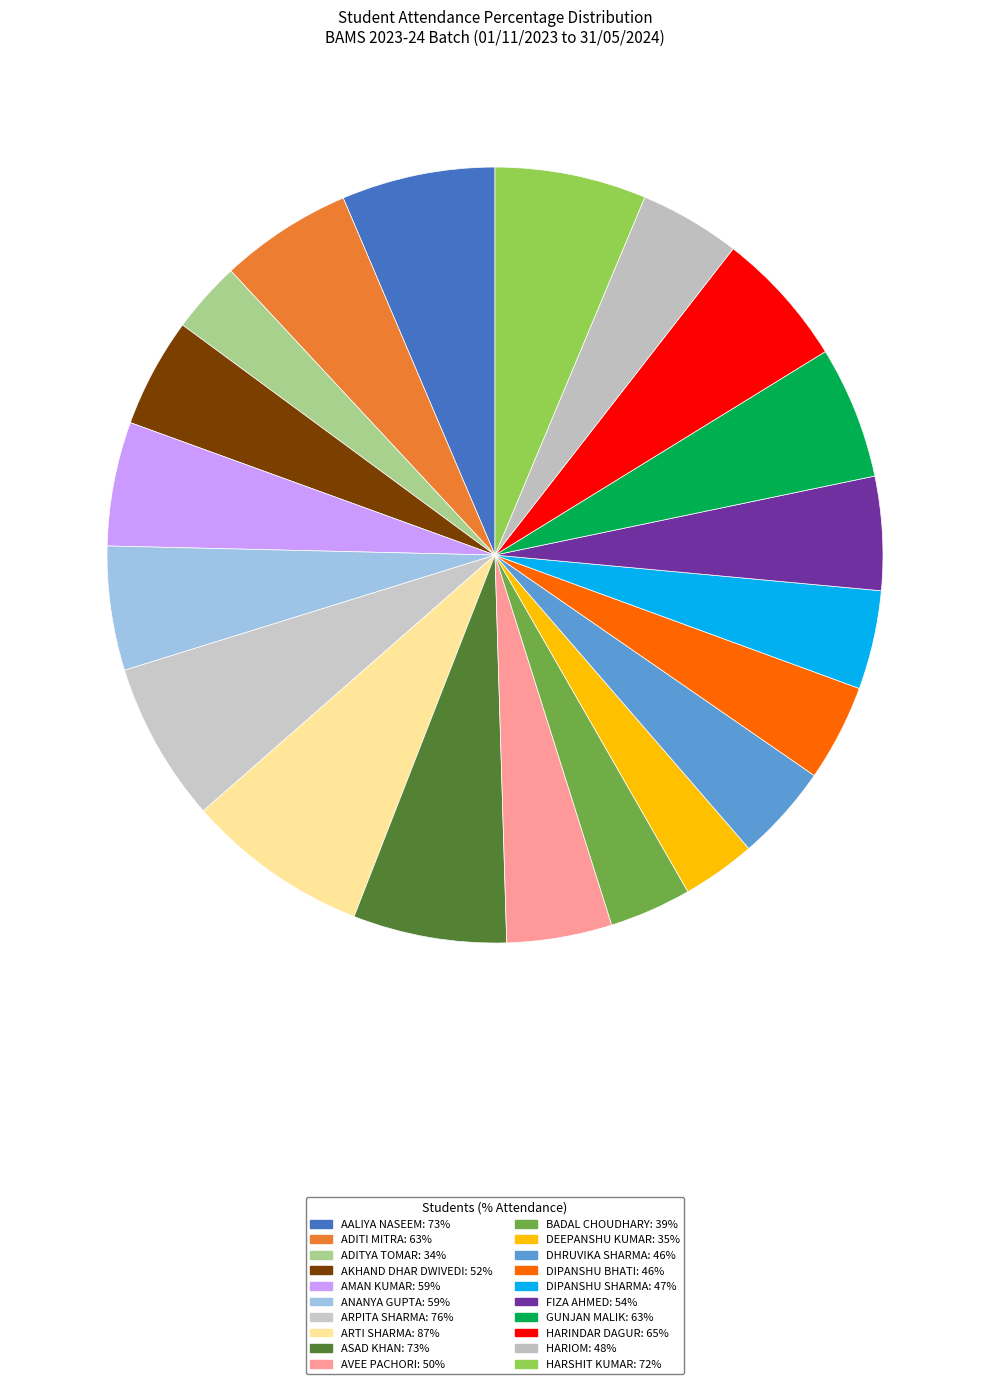

How many segments does this pie chart have?

20